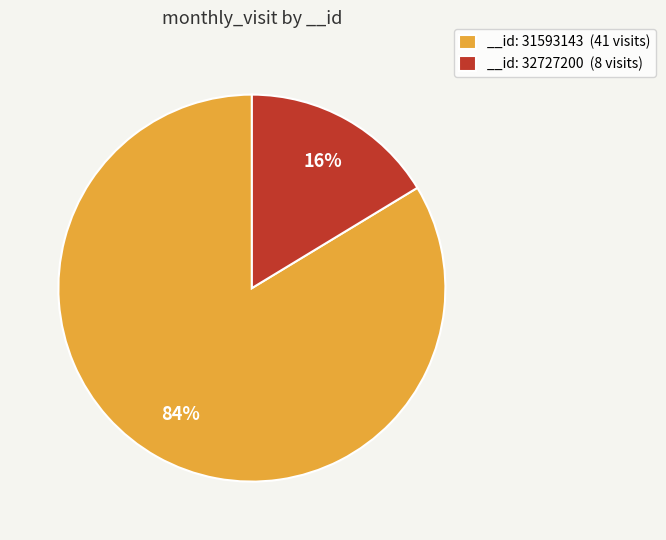

Which has a higher value, __id: 32727200 (8 visits) or __id: 31593143 (41 visits)?

__id: 31593143 (41 visits)